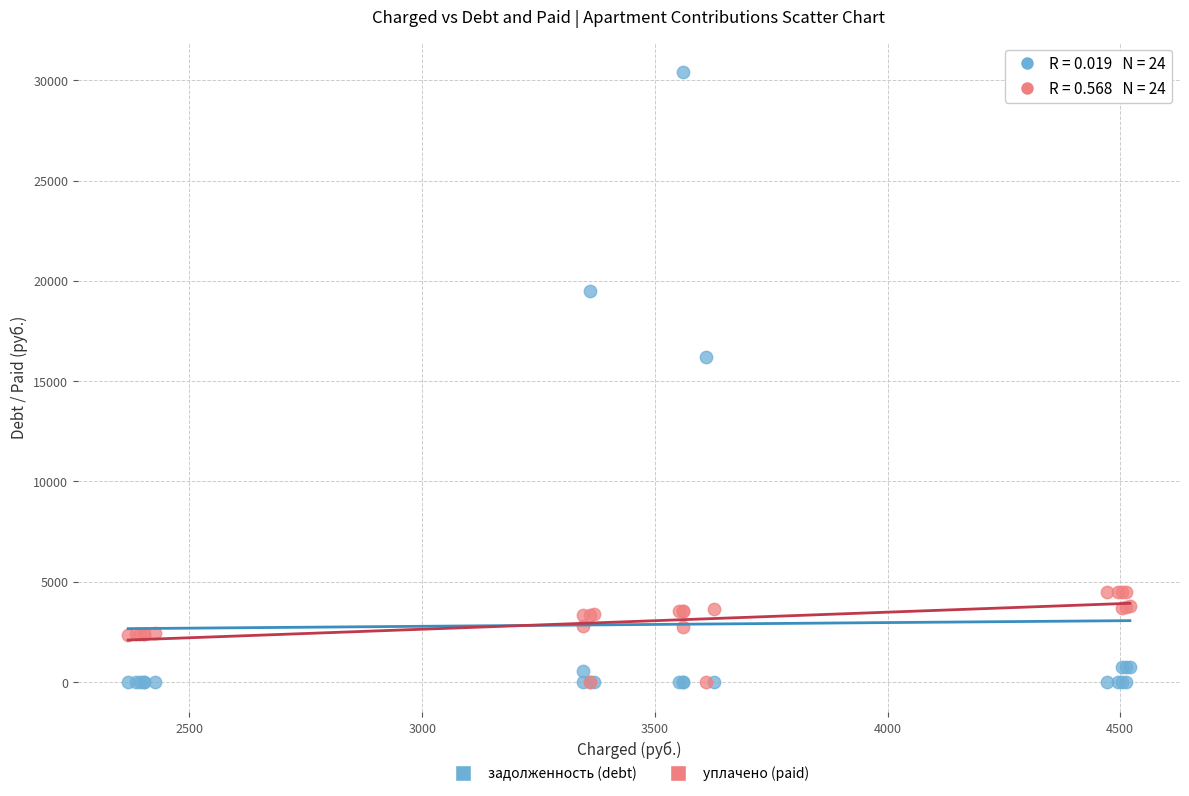

What are all the series names shown in the legend?

задолженность (debt), уплачено (paid)